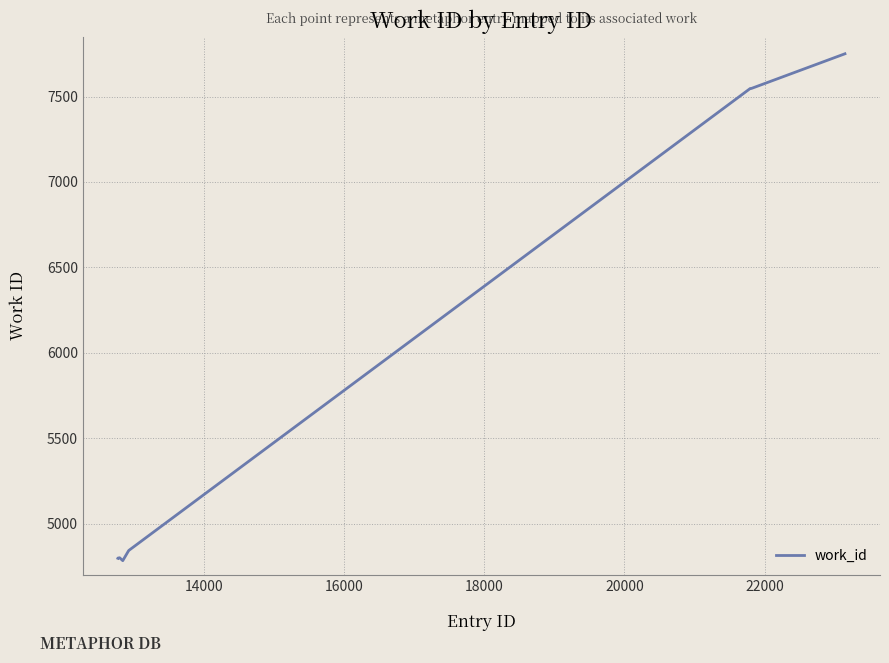

What is the difference between the maximum and minimum values?

2965